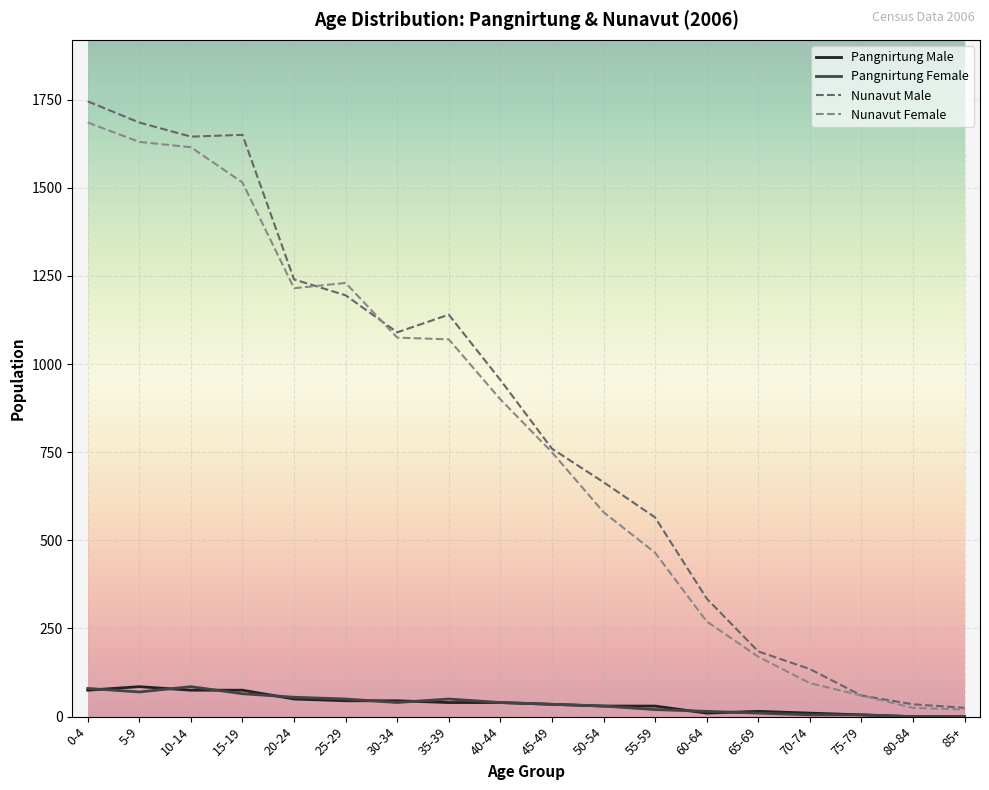

Between 5-9 and 55-59, which series saw the biggest shift?

Nunavut Female